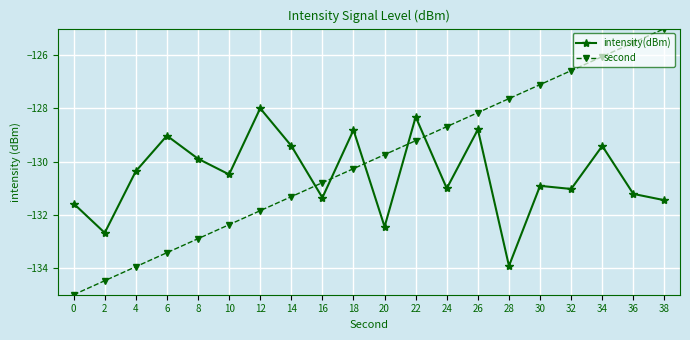

In intensity(dBm), how many points are lower than both neighbors (excluding endpoints)?

7